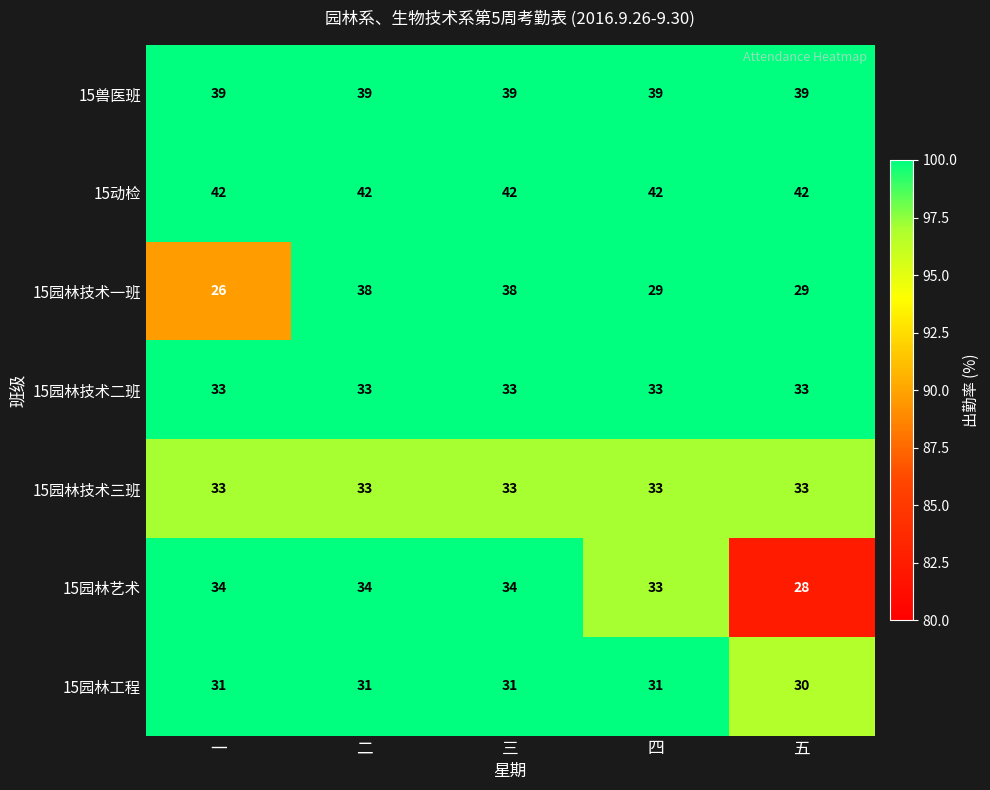

What is the maximum value shown in the chart?

42